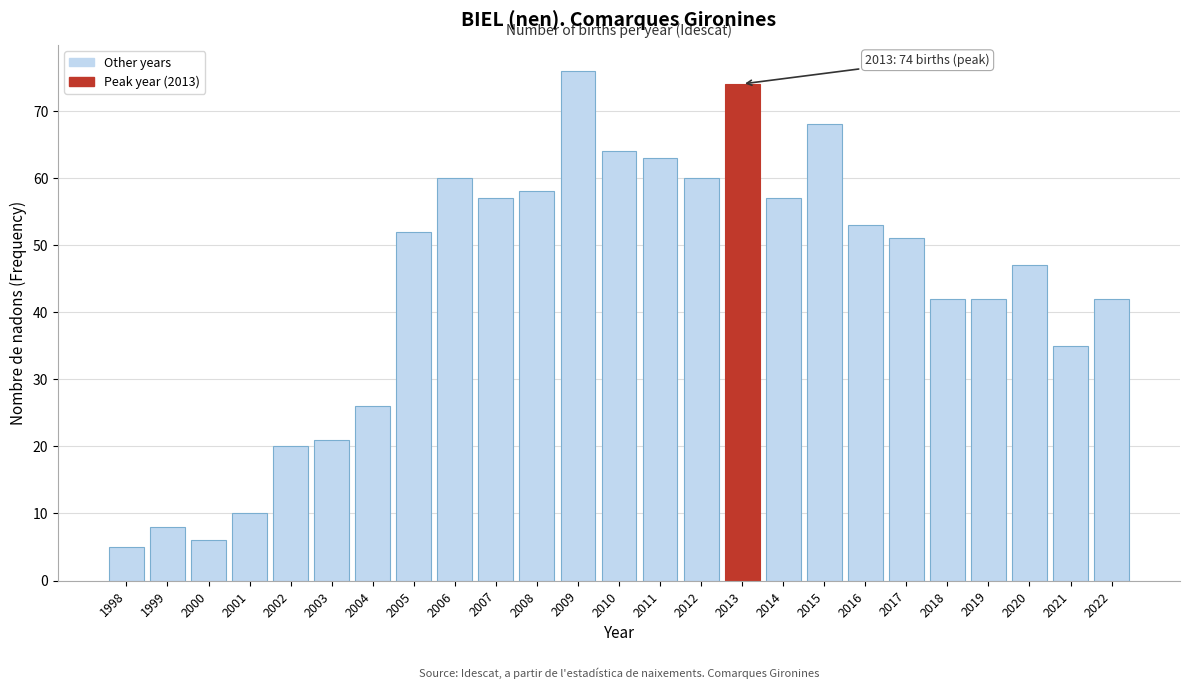

Reading right to left, what are all the values shown in this chart?

42	35	47	42	42	51	53	68	57	74	60	63	64	76	58	57	60	52	26	21	20	10	6	8	5